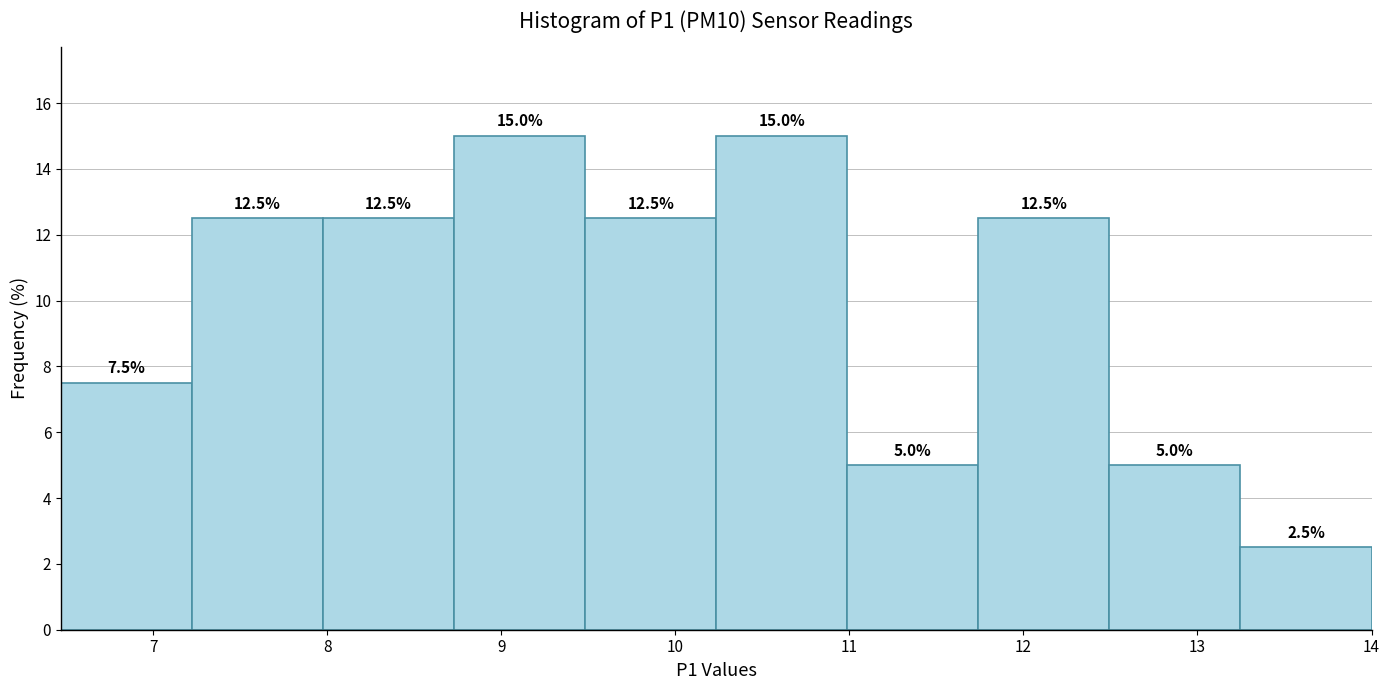

Reading left to right, list every bar in this chart as the range it spans on the x-axis followed by its height. The bar edges are not printed on the chart, so give them approximately, as read against the axis.

6.5 to 7.2: 7.5
7.2 to 8.0: 12.5
8.0 to 8.7: 12.5
8.7 to 9.5: 15.0
9.5 to 10.2: 12.5
10.2 to 11.0: 15.0
11.0 to 11.7: 5.0
11.7 to 12.5: 12.5
12.5 to 13.2: 5.0
13.2 to 14.0: 2.5